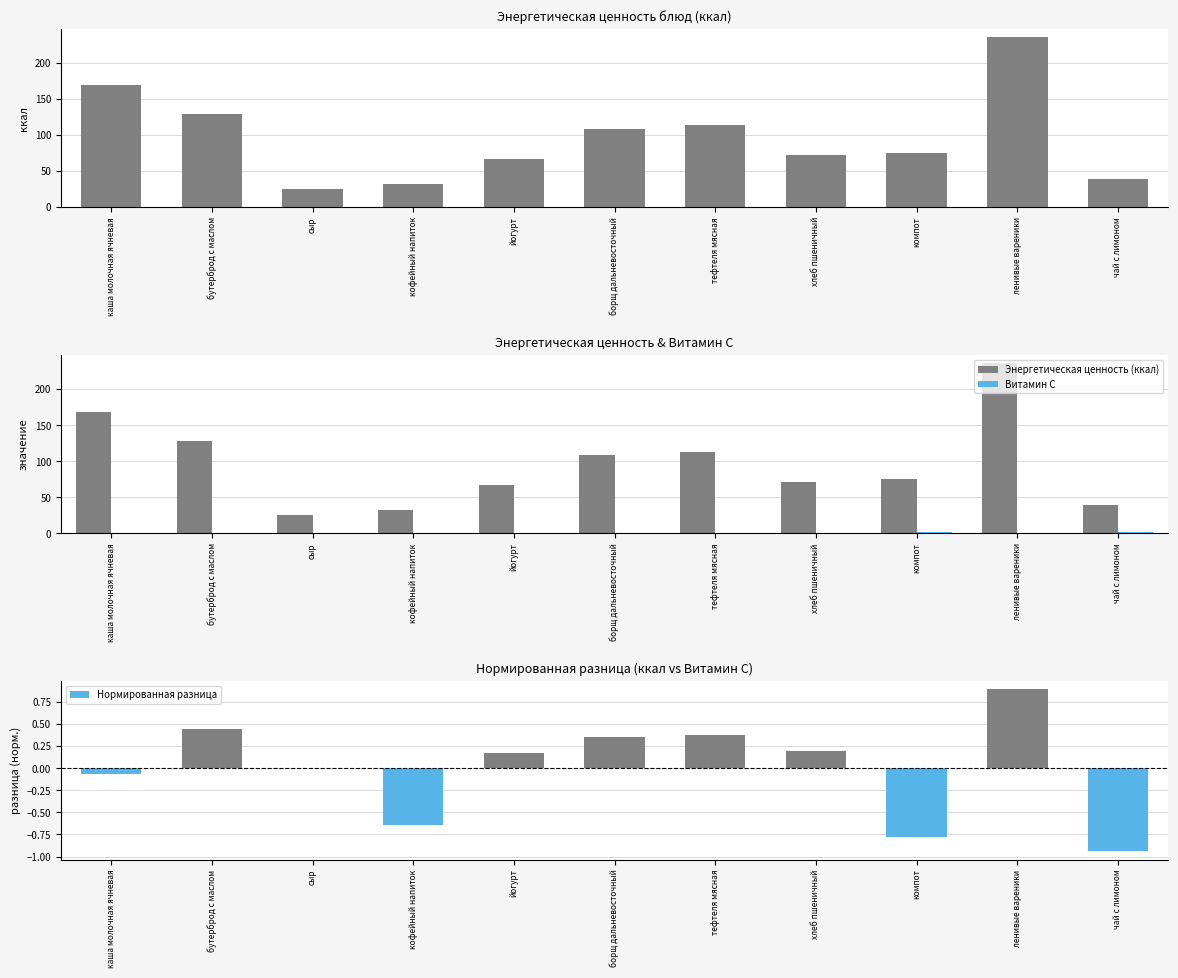

Is it true that Витамин С equals 2.0 at чай с лимоном?

False